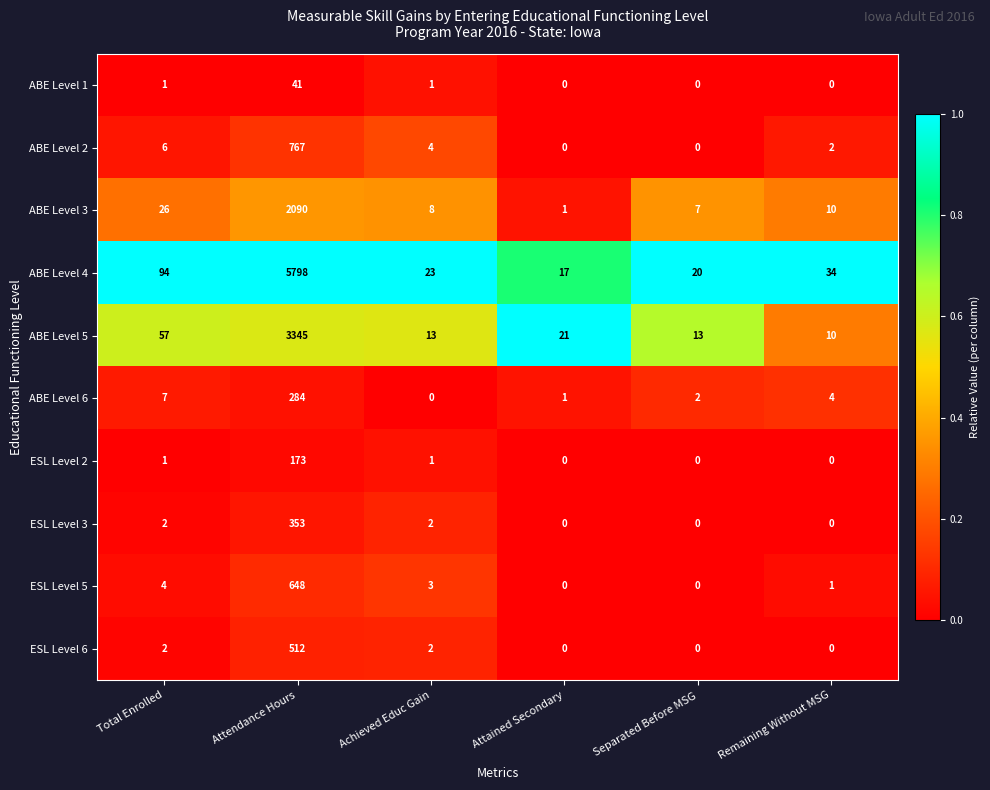

What is the sum of all ABE Level 3 values?

2142